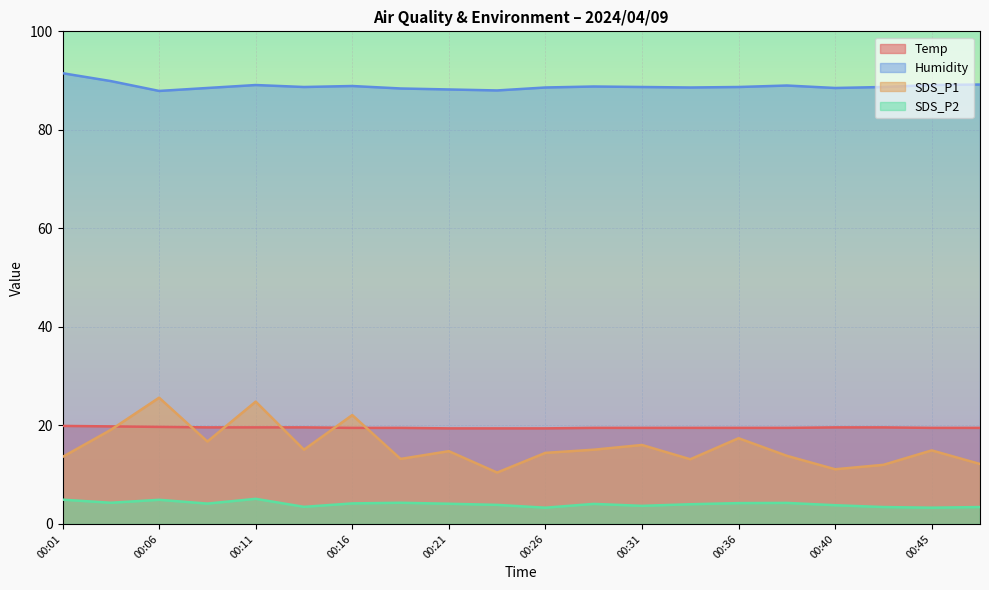

At which label is Temp closest to 19?

00:21